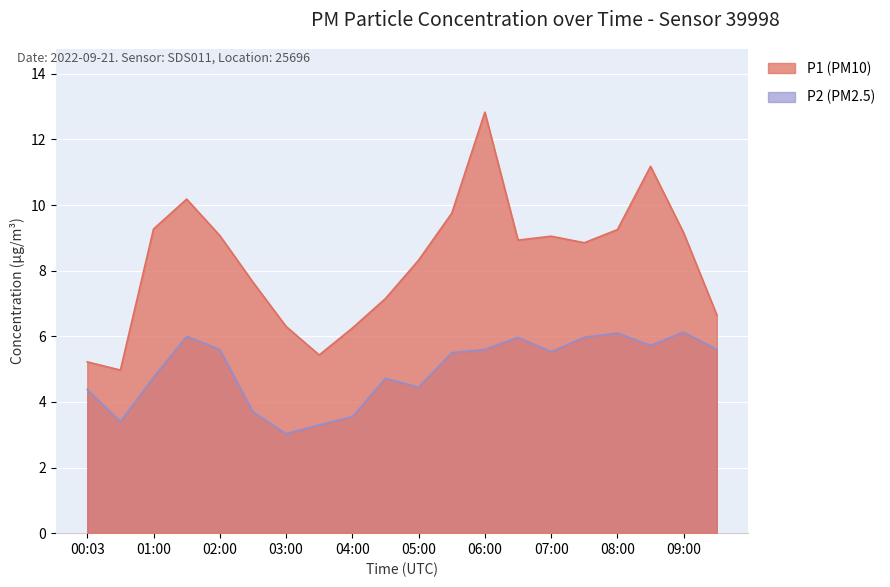

Which series changed the most between 04:00 and 09:30?

P2